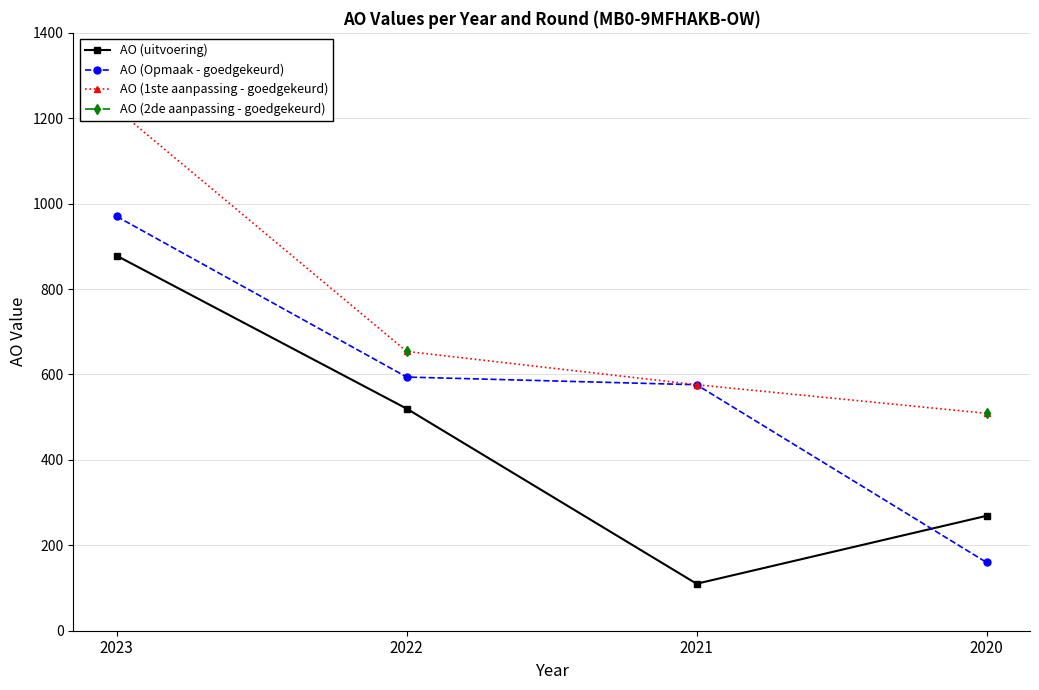

Between 2021 and 2020, which series saw the biggest shift?

AO (Opmaak - goedgekeurd)